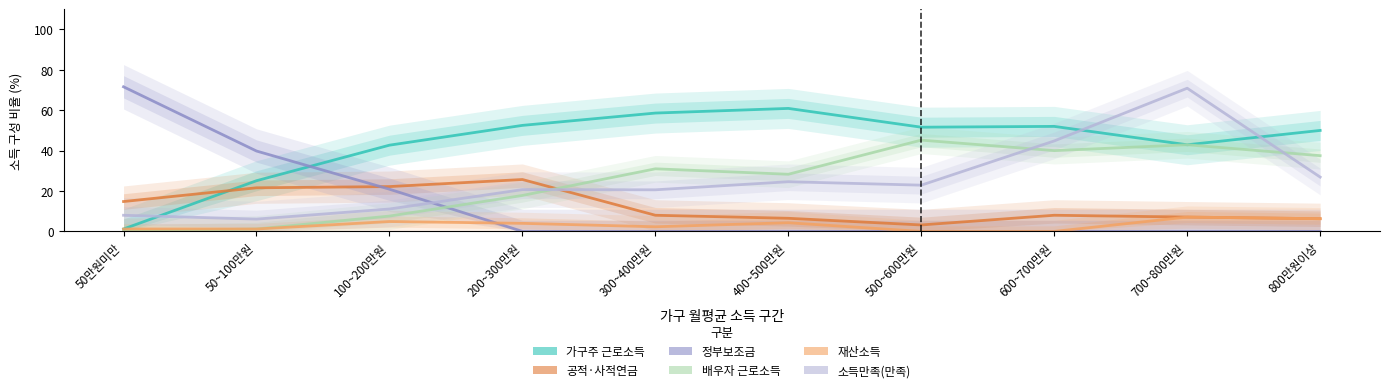

After their last crossing, which series has the higher values: 소득만족(만족) or 가구주 근로소득?

가구주 근로소득